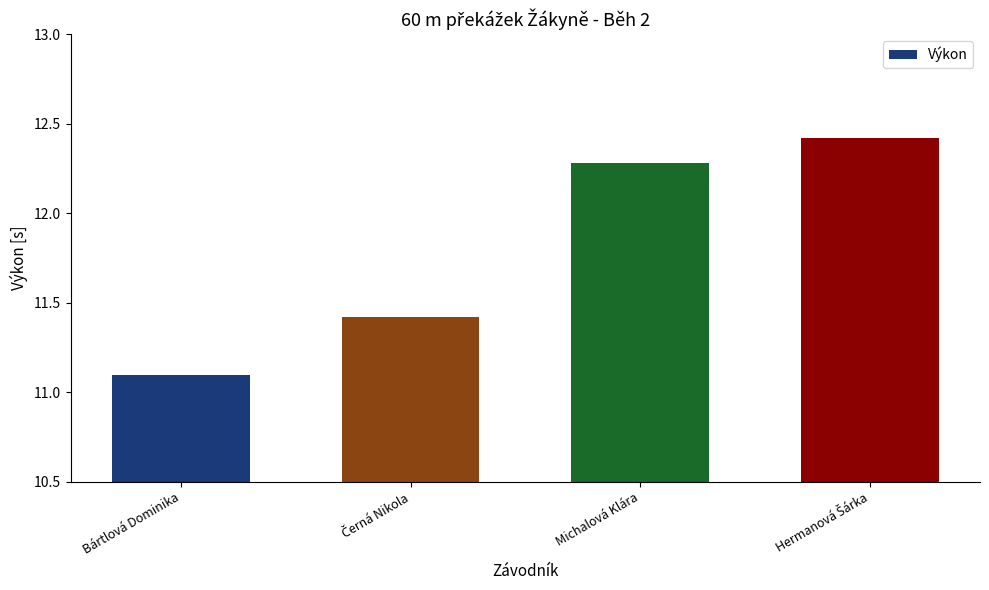

How many bars are there in total?

4